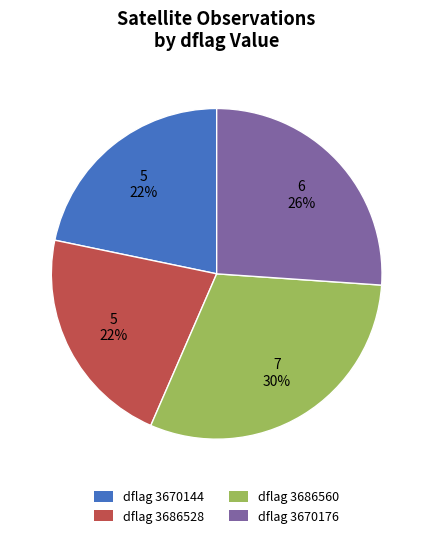

To the nearest percent, what is the average slice percentage?

25%